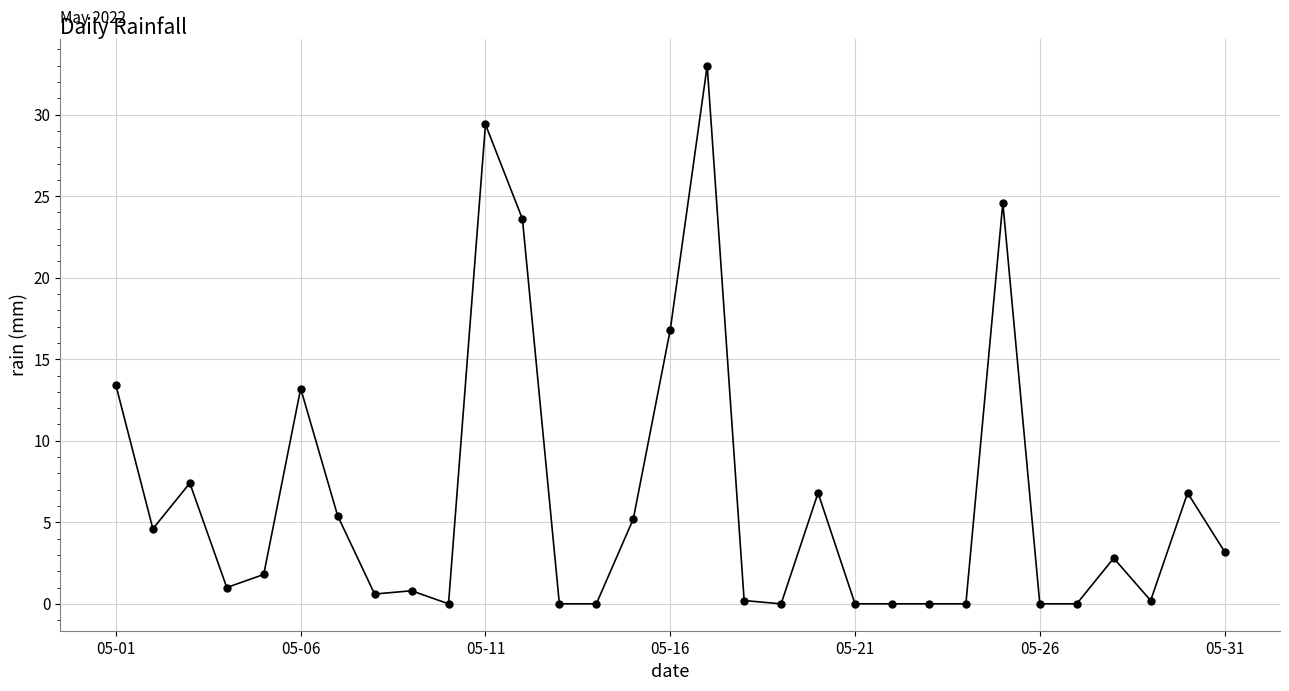

True or false: there are more than 0 points higher than both neighbors.

True